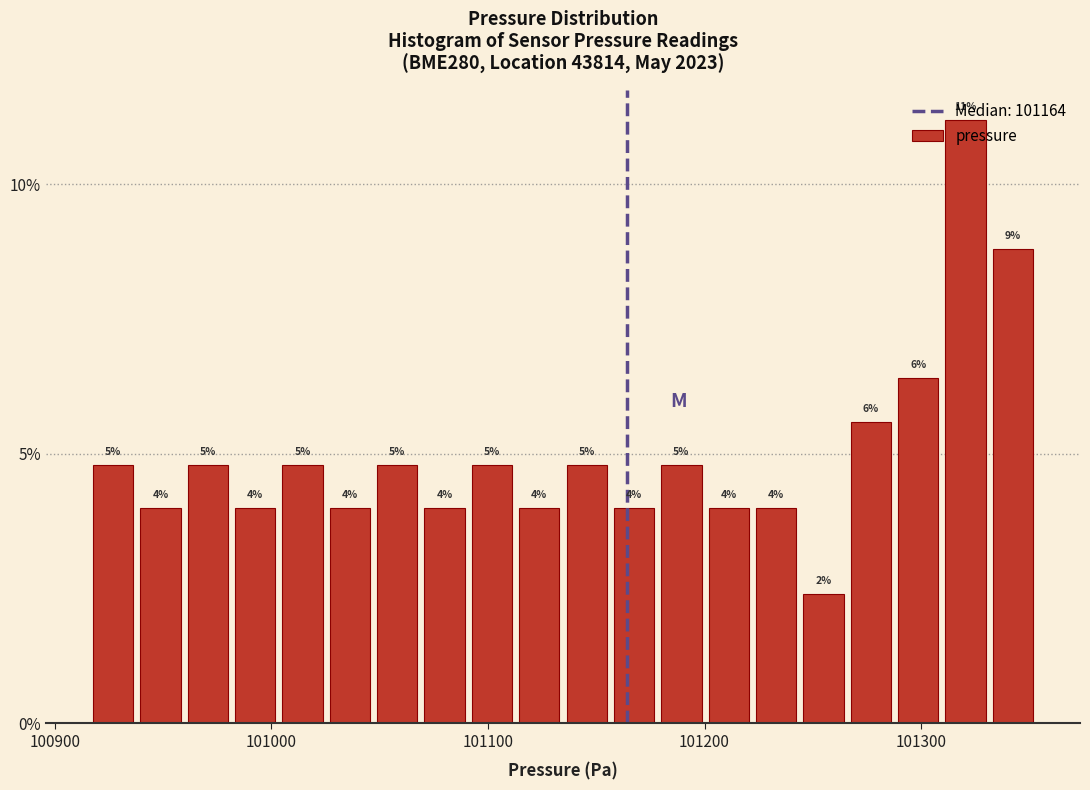

Around what value on the x-axis is the tallest bar? Give the approximate position of its centre, as read against the axis.

101320